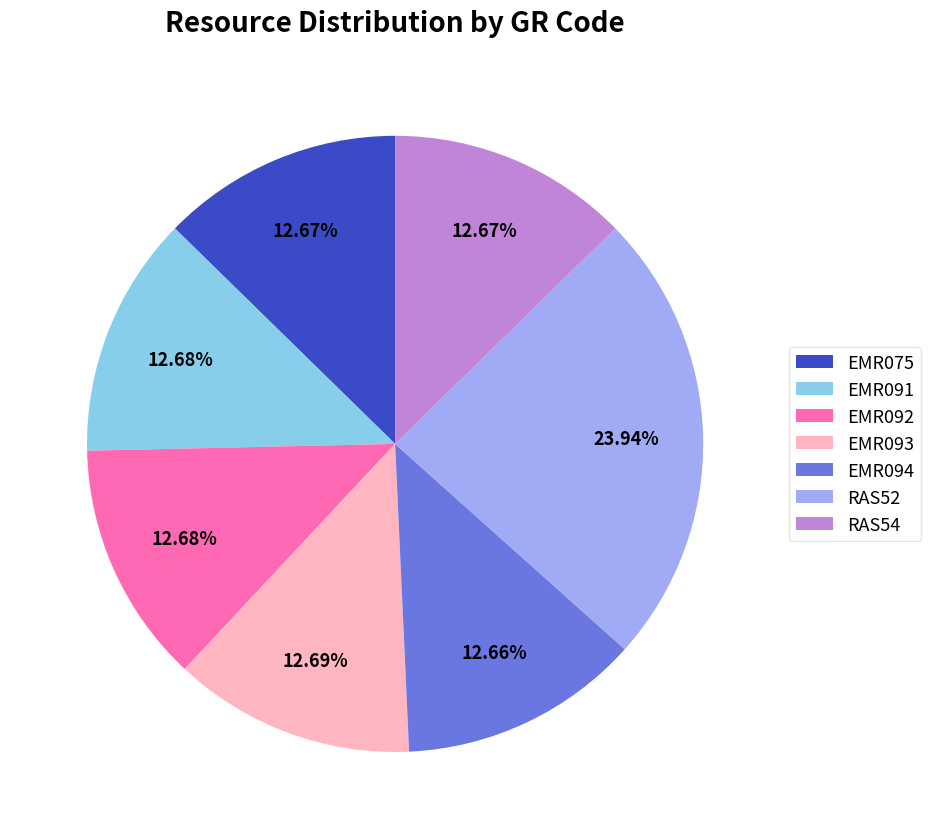

Combined, do EMR094 and RAS54 account for over 50%?

No